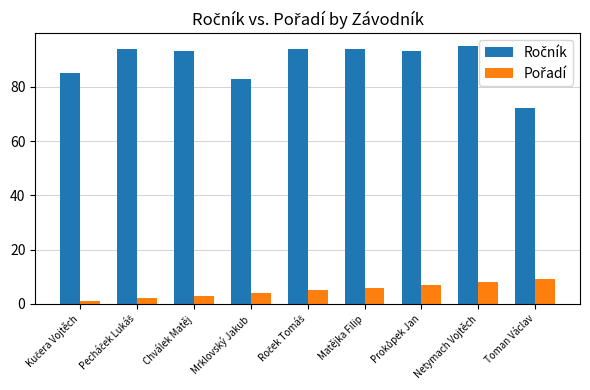

What is the total value across all series at Netymach Vojtěch?

103